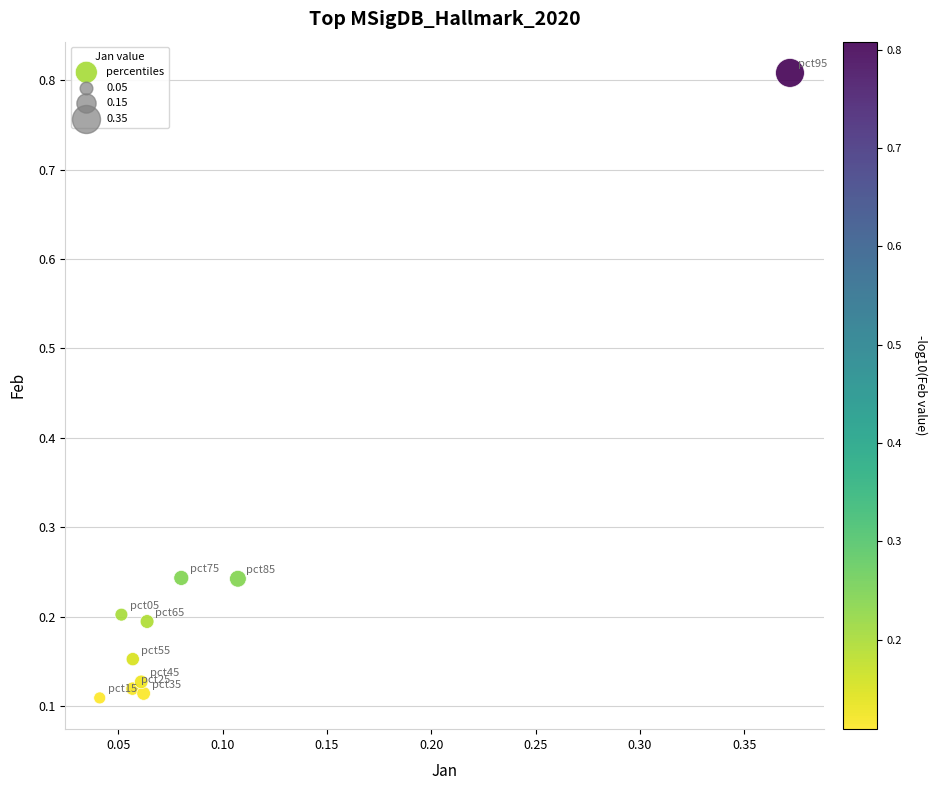

What is the range of Y values (max minus min)?

0.7